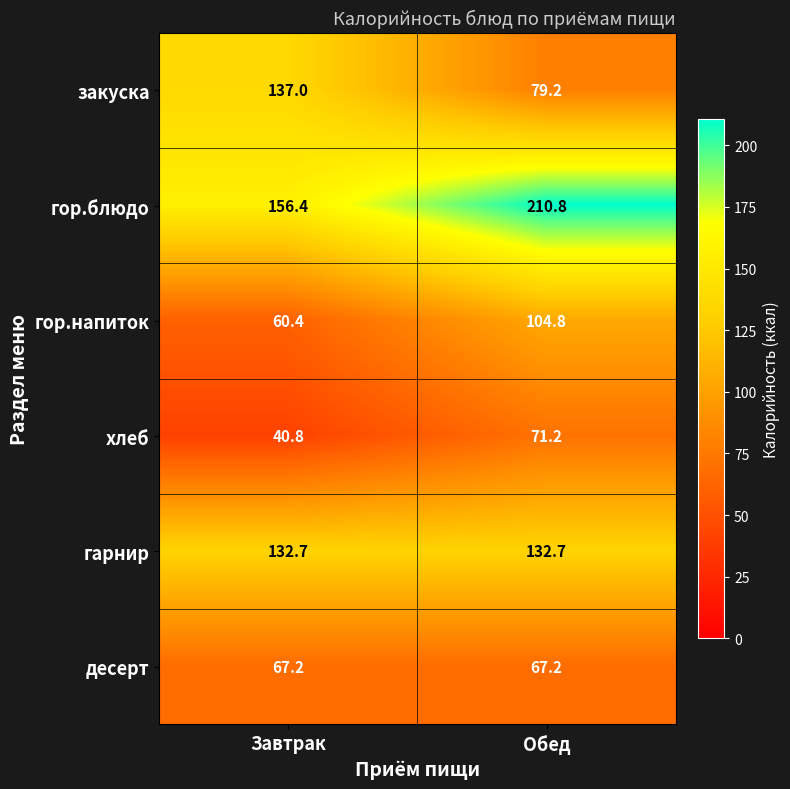

Is it true that хлеб equals 40.8 at Завтрак?

True